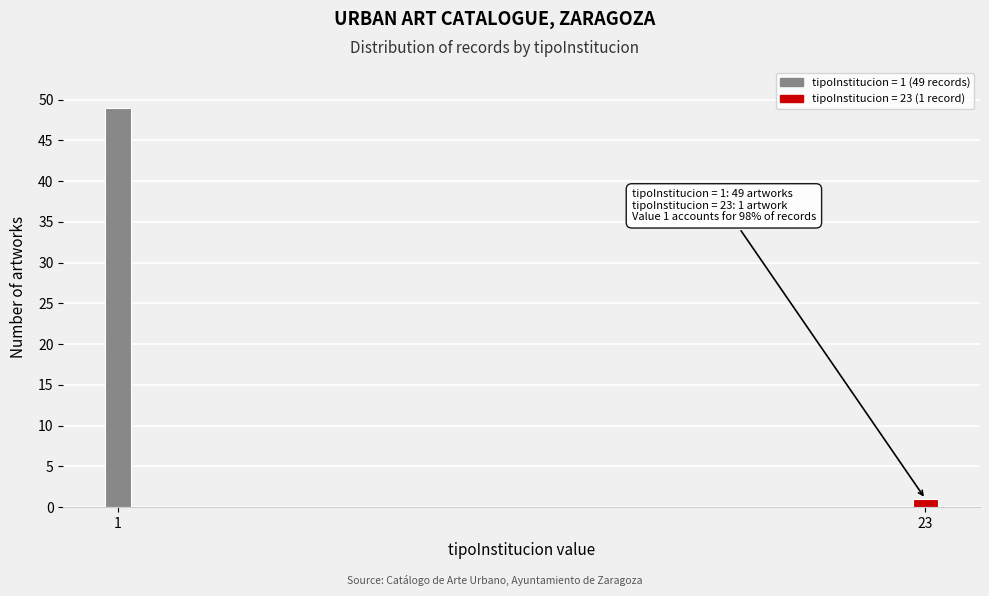

Reading left to right, transcribe all the data shown in this chart.

1=49	23=1